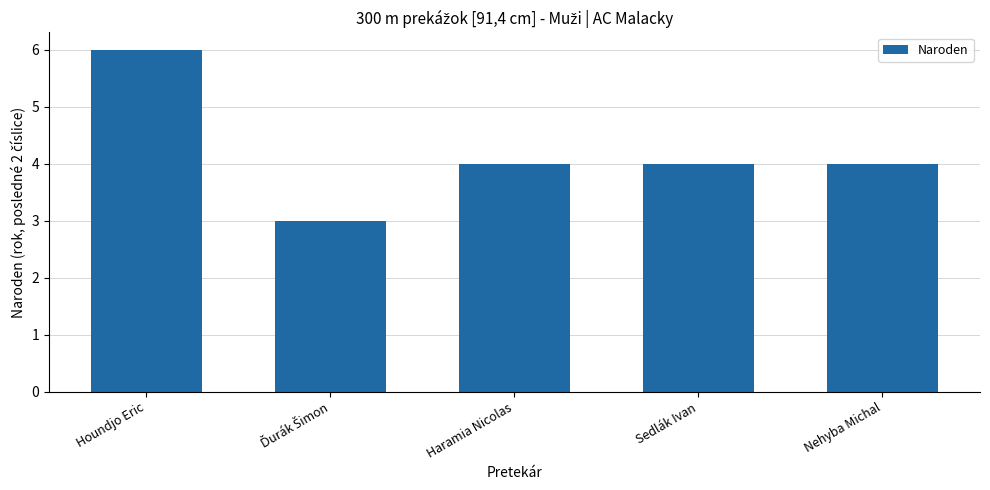

Reading right to left, extract all data points from this chart.

4	4	4	3	6